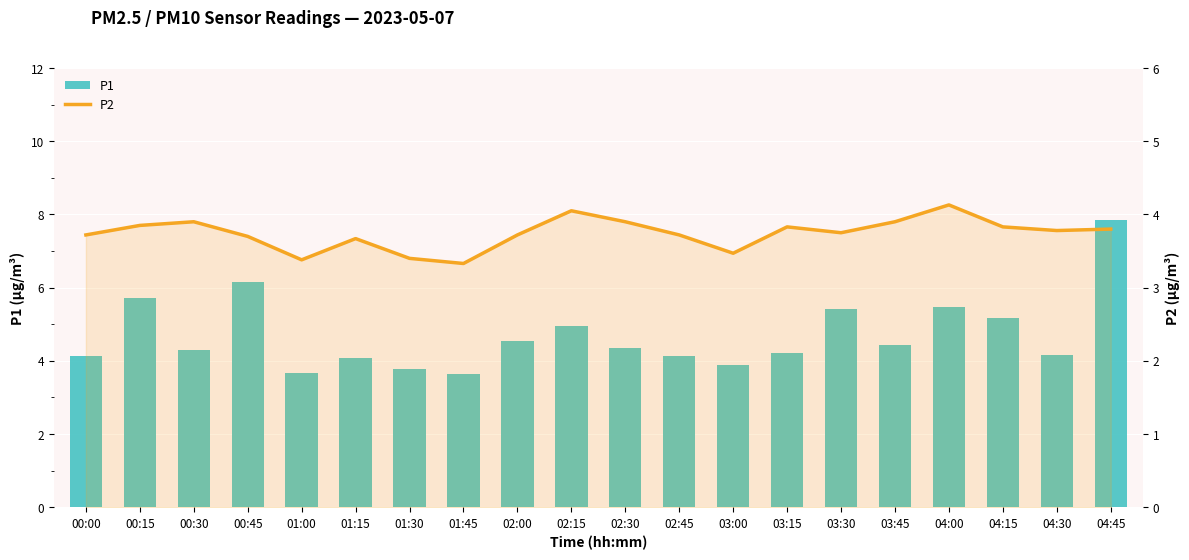

What is the difference between the highest and lowest values at 01:15?

0.4